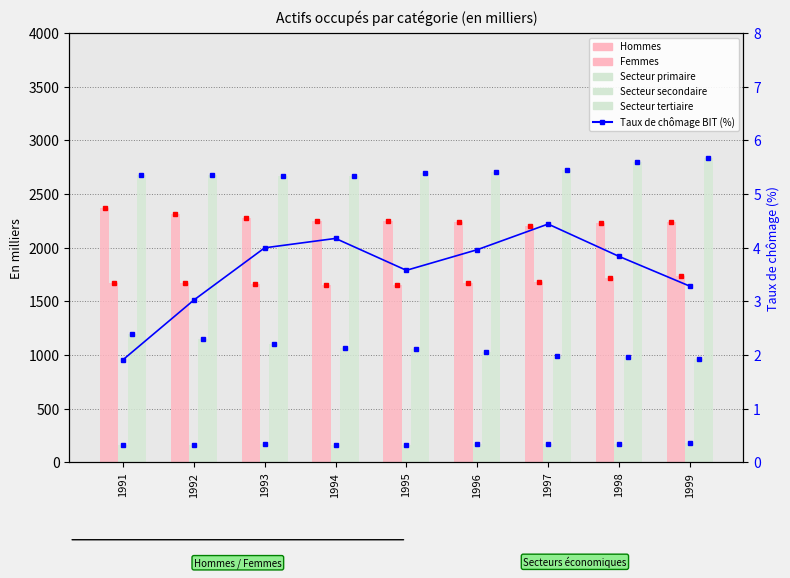

What is the lowest value of the Femmes series?

1653.7